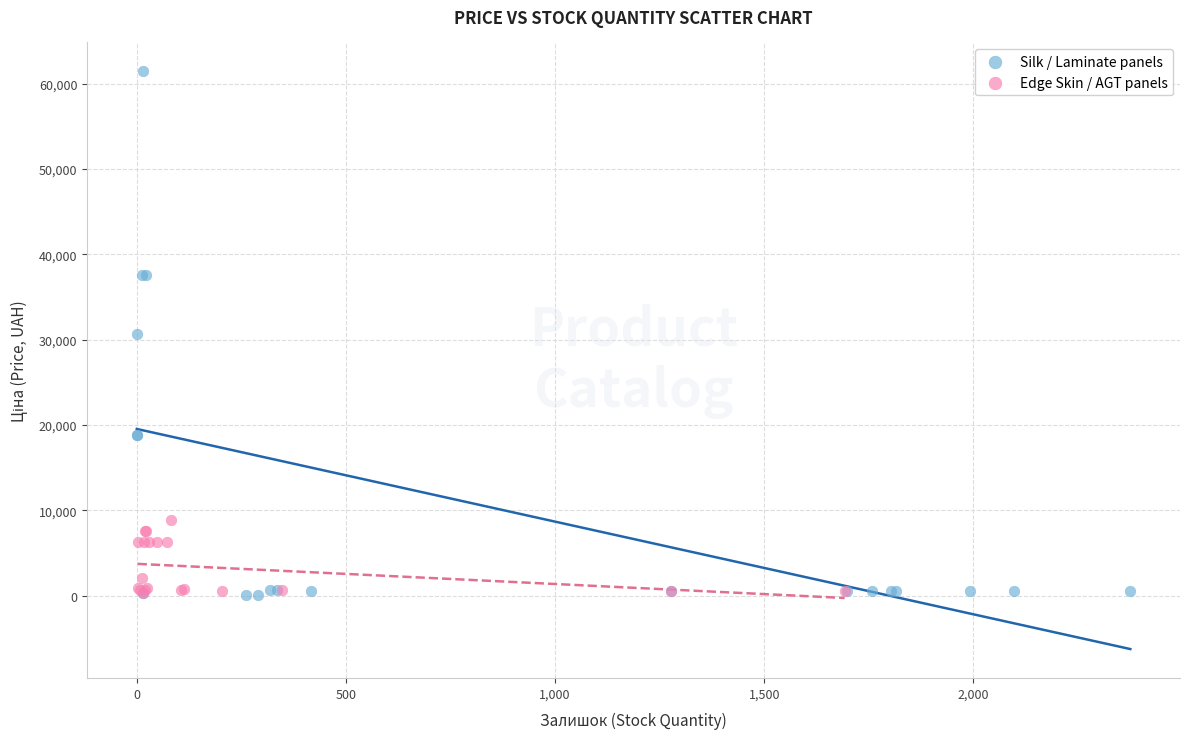

Which series contains the highest Y value?

Silk / Laminate panels